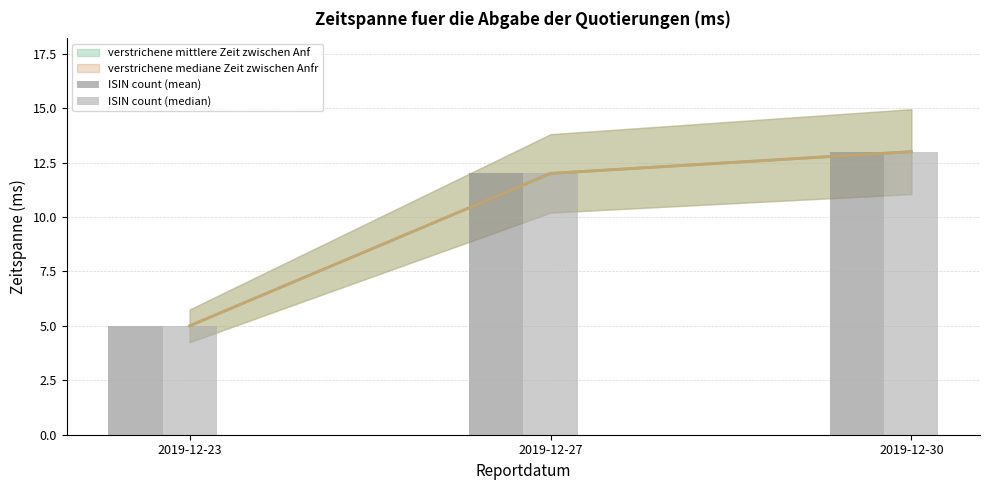

Which series changed the most between 2019-12-23 and 2019-12-27?

ISIN count (mean)